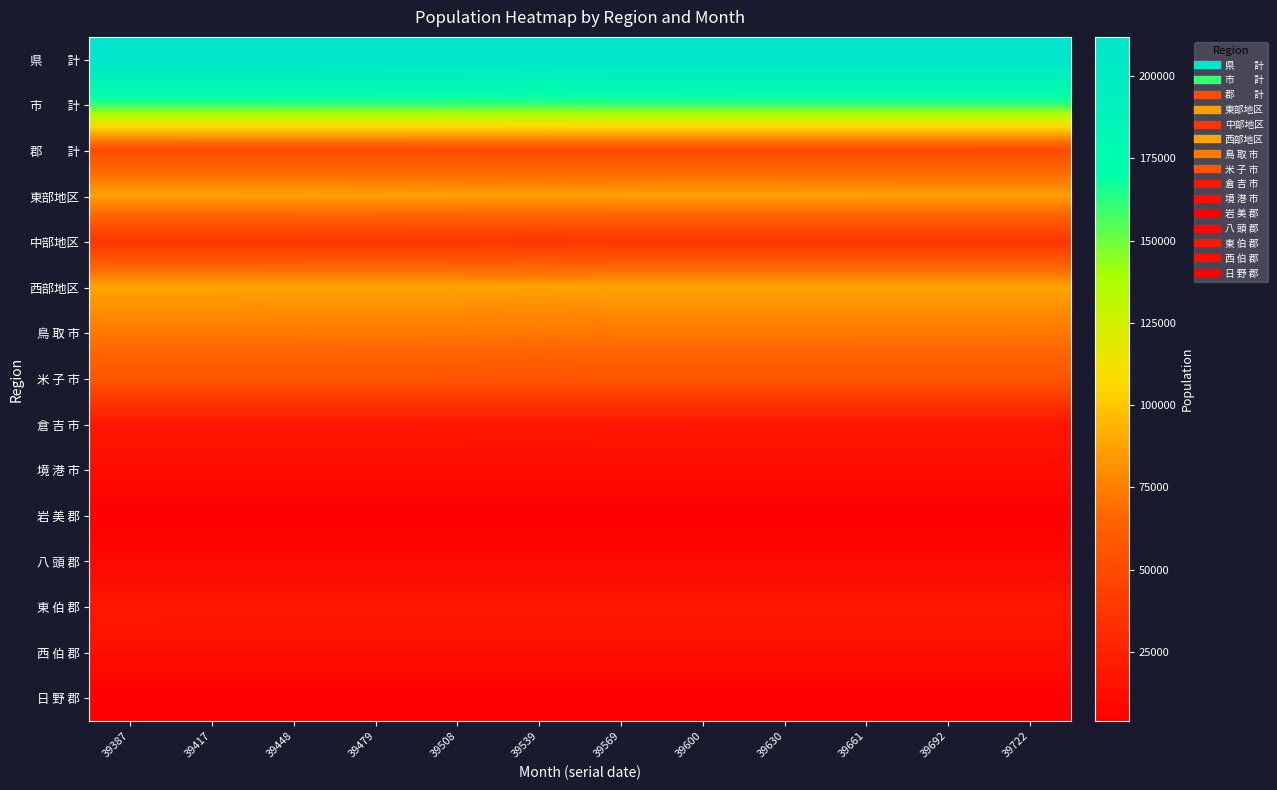

Between 39479 and 39569, which is larger?

39479